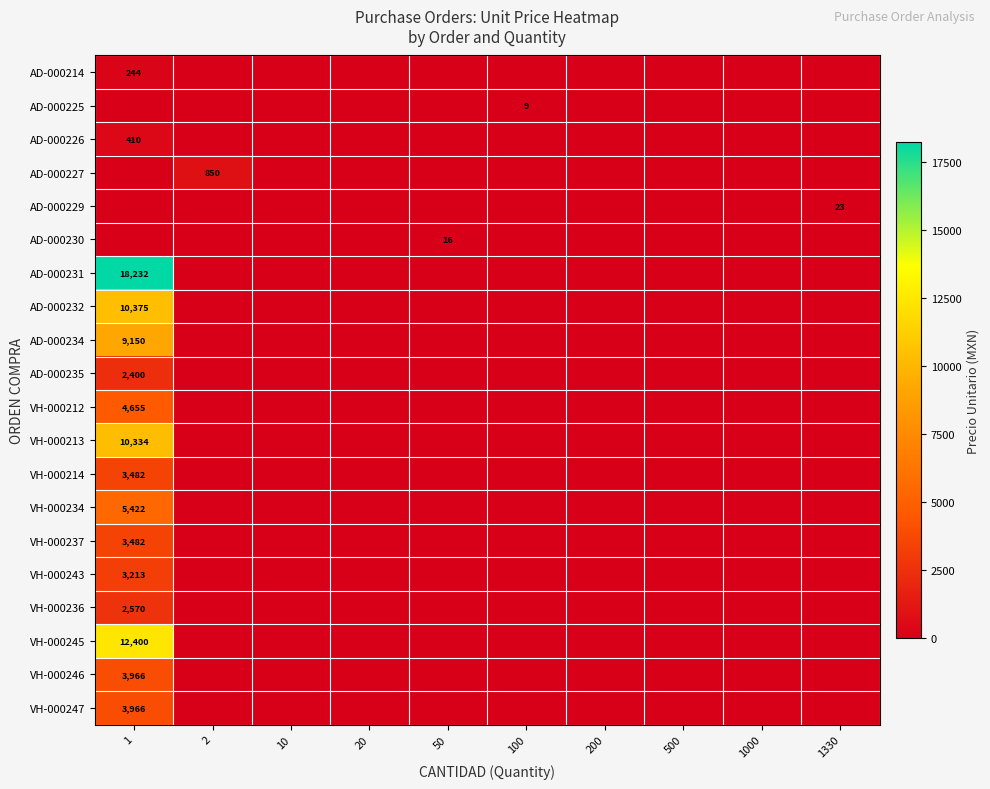

Rank the categories by AD-000230 value from highest to lowest.

50, 1, 2, 10, 20, 100, 200, 500, 1000, 1330